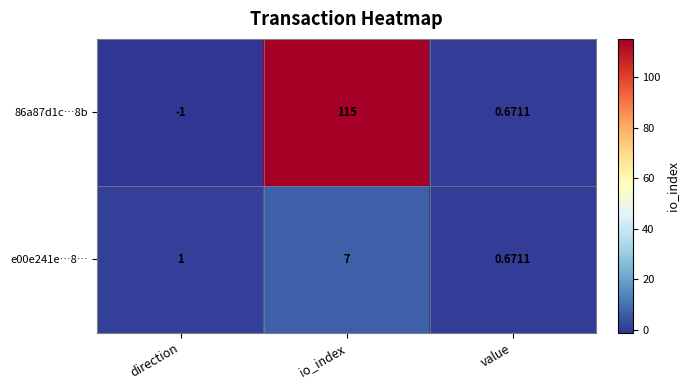

At io_index, list the series in order from smallest to largest.

e00e241e…8…, 86a87d1c…8b